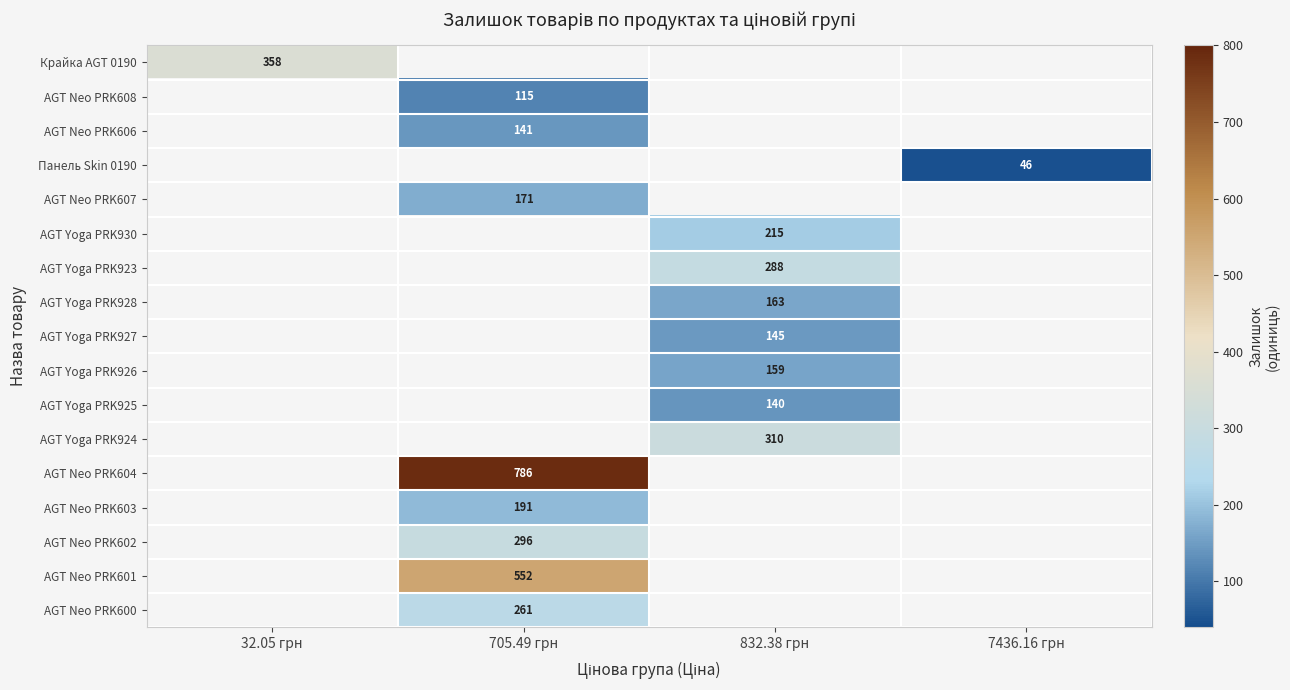

The AGT Neo PRK602 series shows 134 at 705.49 грн. True or false?

False